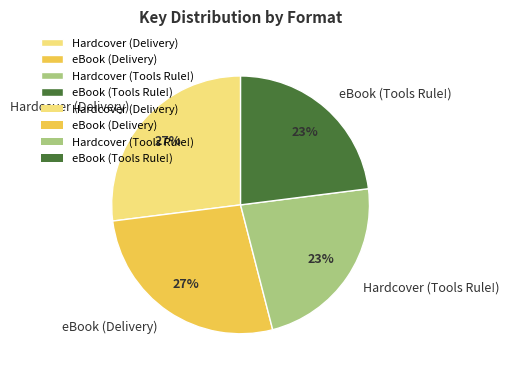

To the nearest percent, what percentage of the pie is eBook (Tools Rule!)?

23%